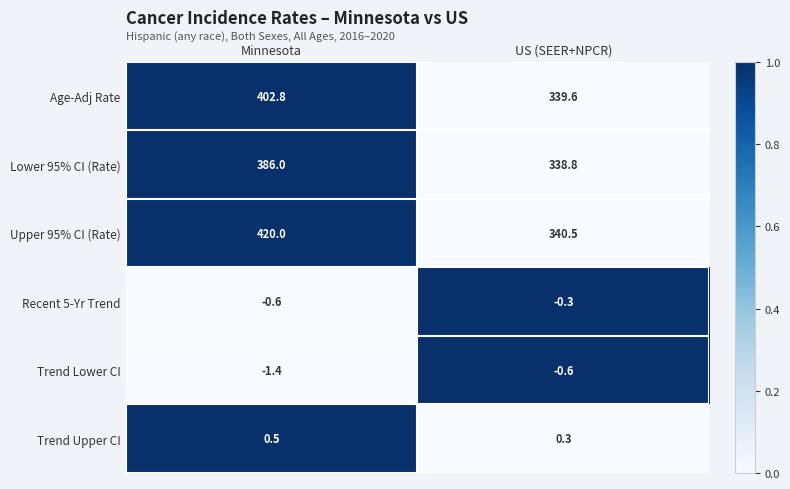

At which category is the sum across all series the highest?

Minnesota